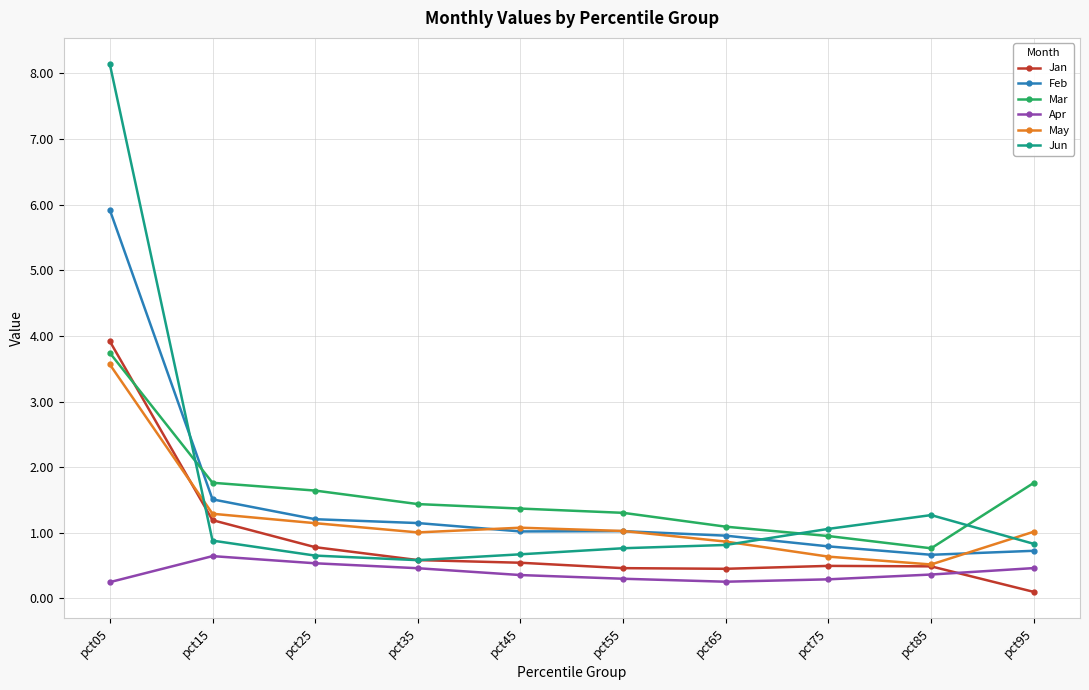

True or false: Jun has a value of 8.1 at pct05.

True